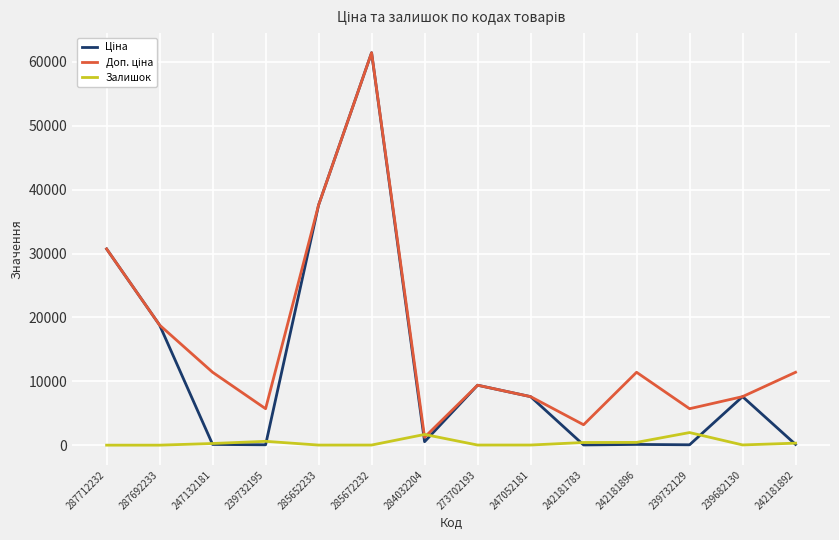

What position from the right is 285652233?

10